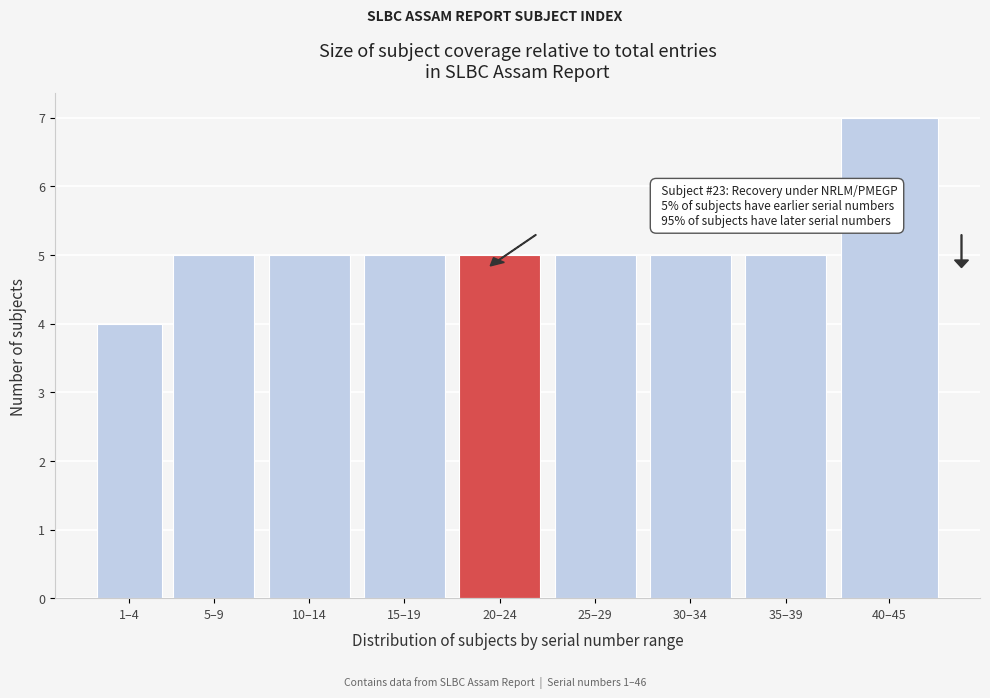

Reading left to right, what are all the values shown in this chart?

4	5	5	5	5	5	5	5	7